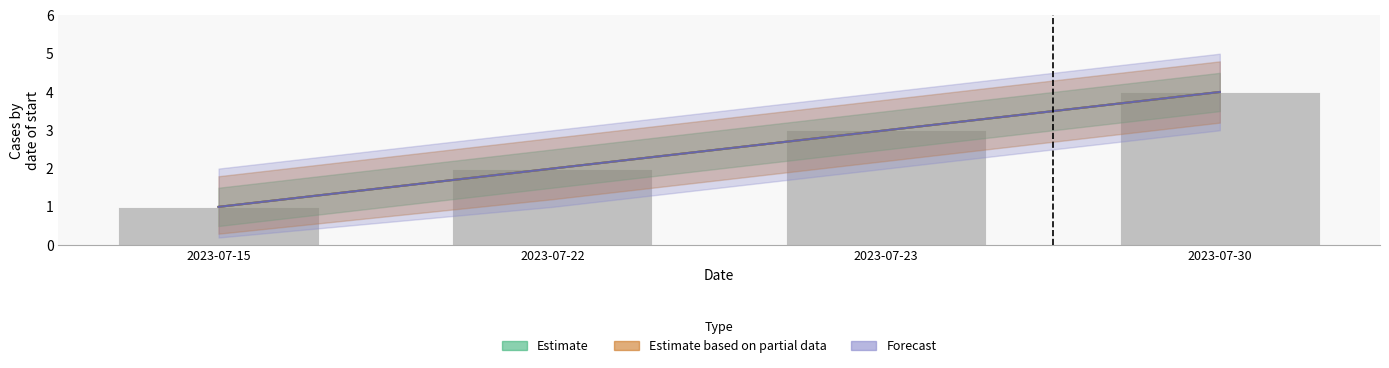

Rank the categories by value from highest to lowest.

2023-07-30, 2023-07-23, 2023-07-22, 2023-07-15